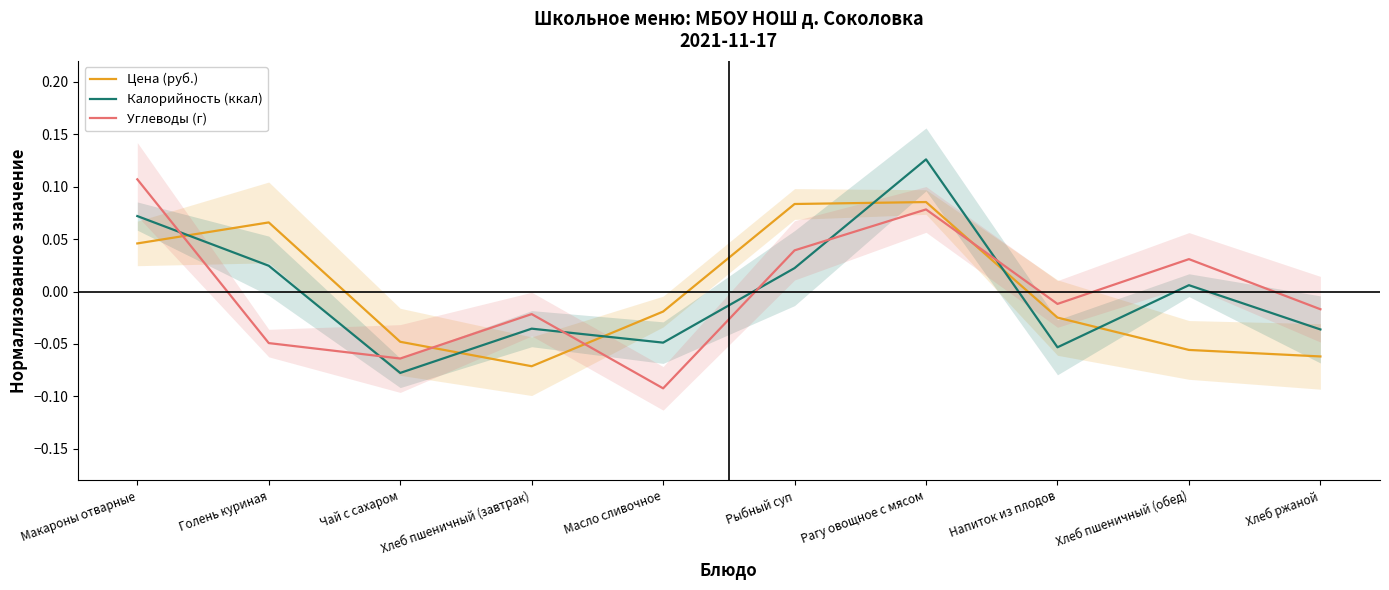

What are all the series names shown in the legend?

Цена (руб.), Калорийность (ккал), Углеводы (г)